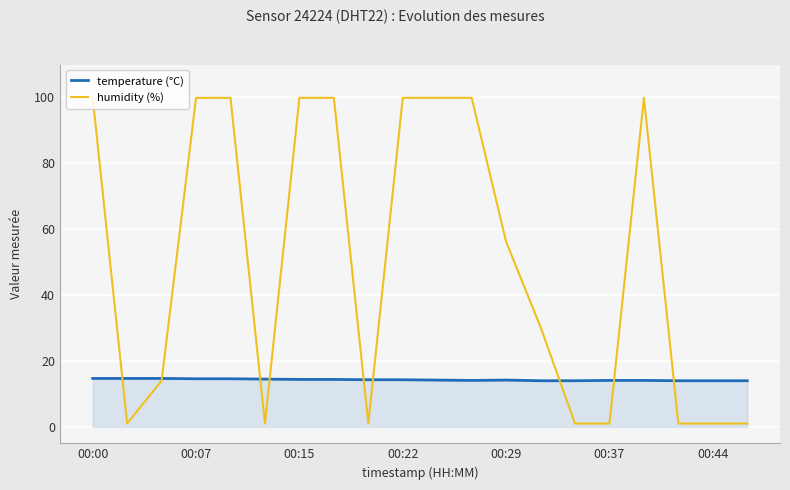

Which series has the largest range (max minus min)?

humidity (%)